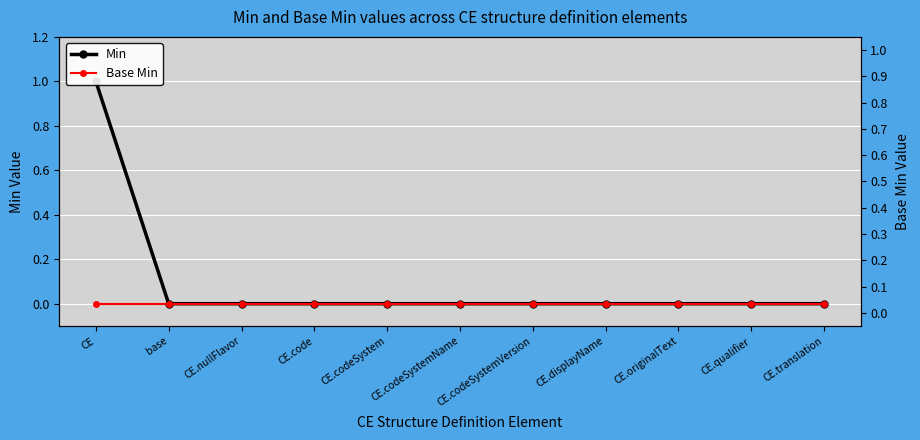

Count the number of categories in the chart.

11